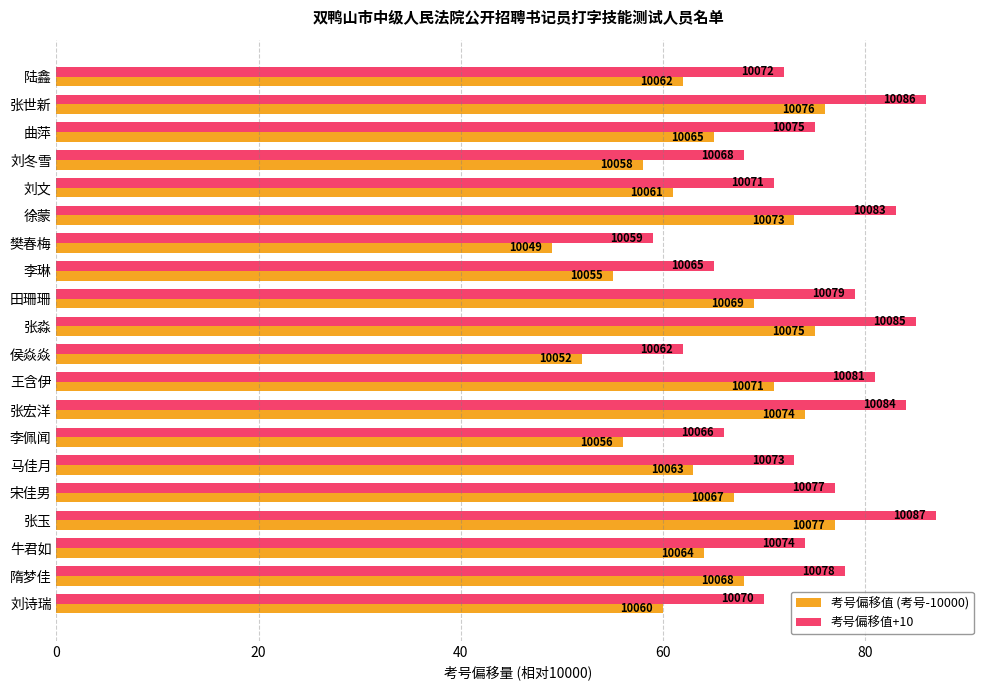

What are all the series names shown in the legend?

考号偏移值 (考号-10000), 考号偏移值+10